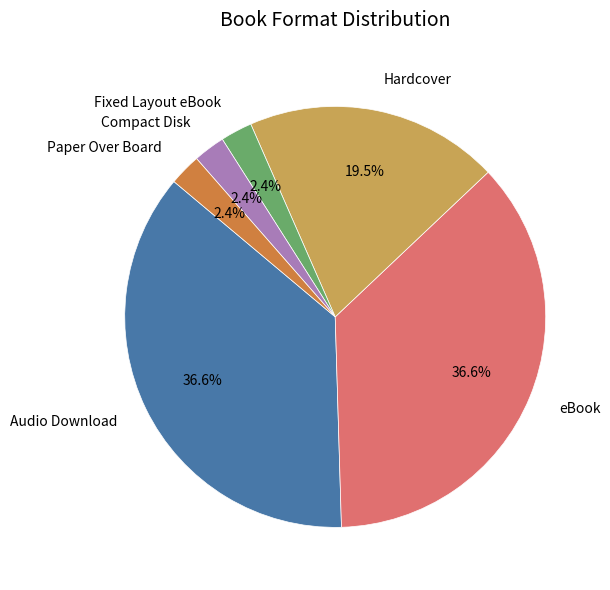

What percentage is the Fixed Layout eBook slice, to the nearest percent?

2%